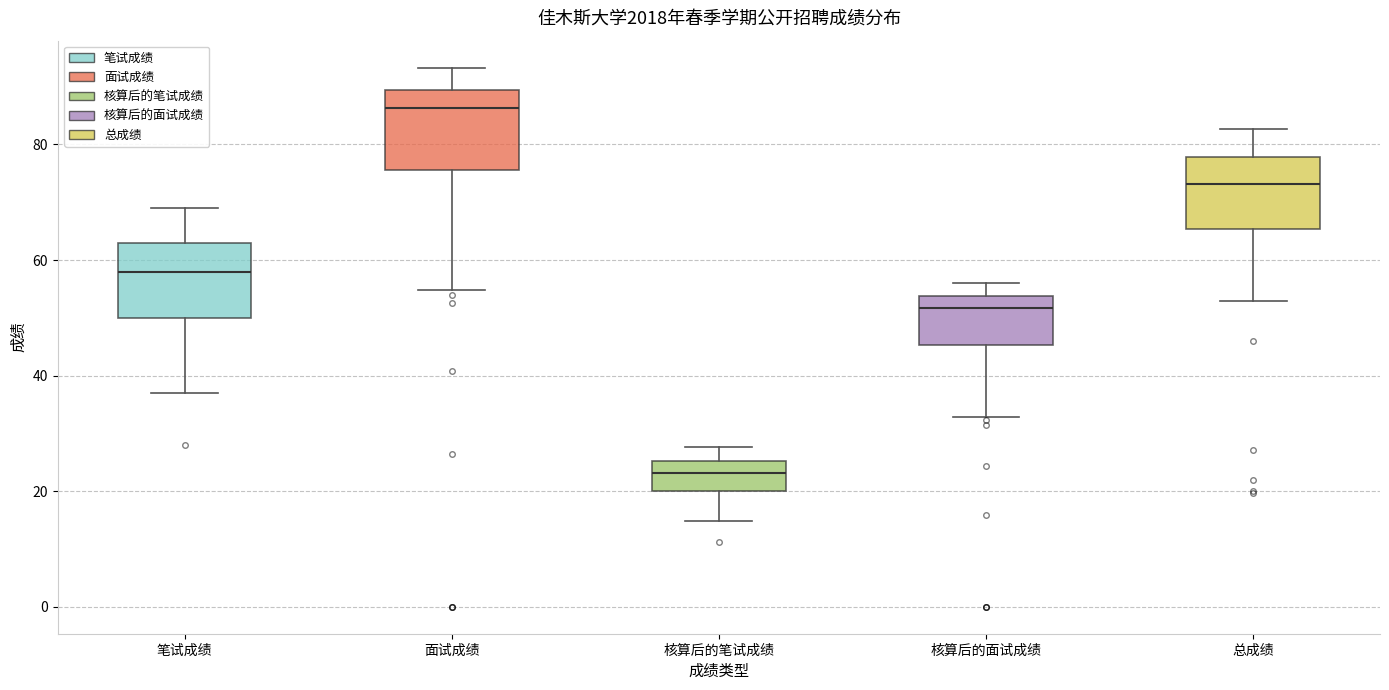

Which box has the lowest median line?

核算后的笔试成绩